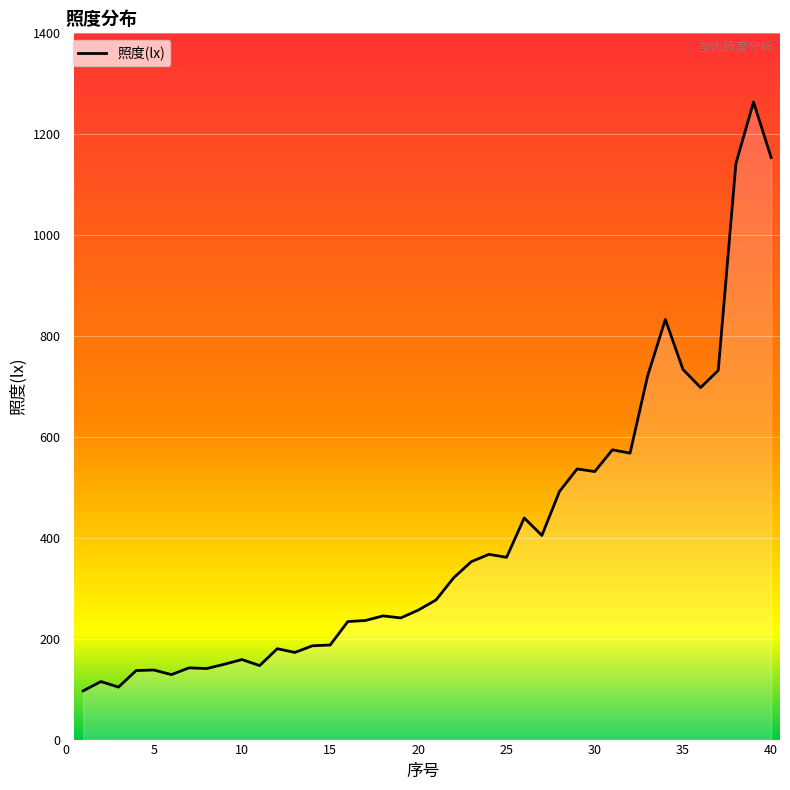

What is the maximum value shown in the chart?

1263.7